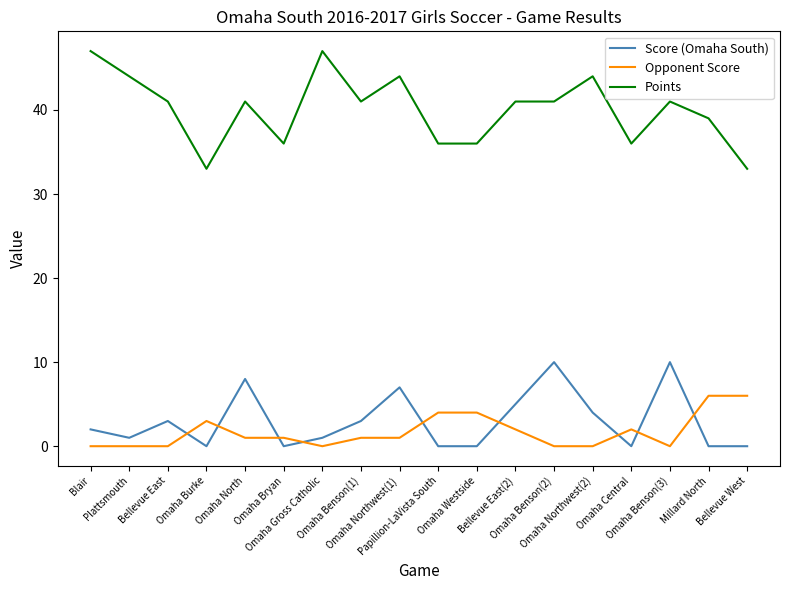

In Score (Omaha South), how many points are higher than both neighbors (excluding endpoints)?

5